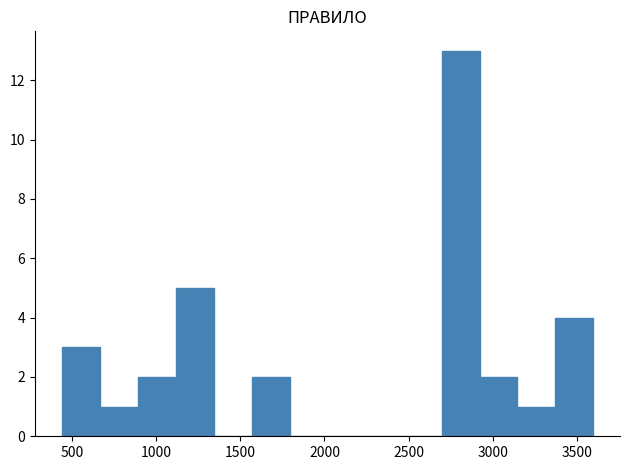

Over which range of the x-axis is the bar tallest?

2700 to 2900